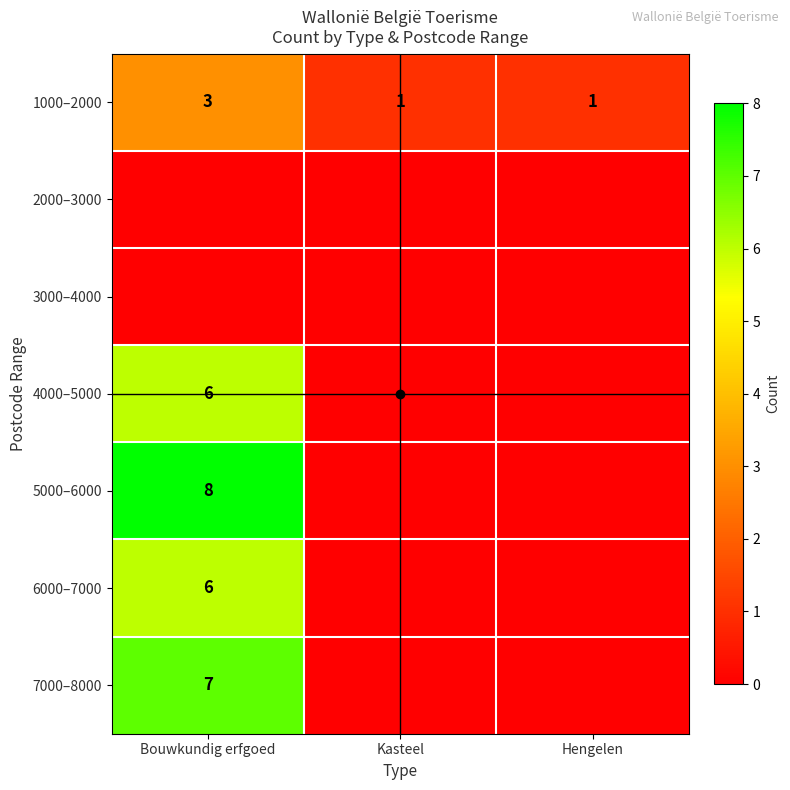

What is the sum of all 6000–7000 values?

6